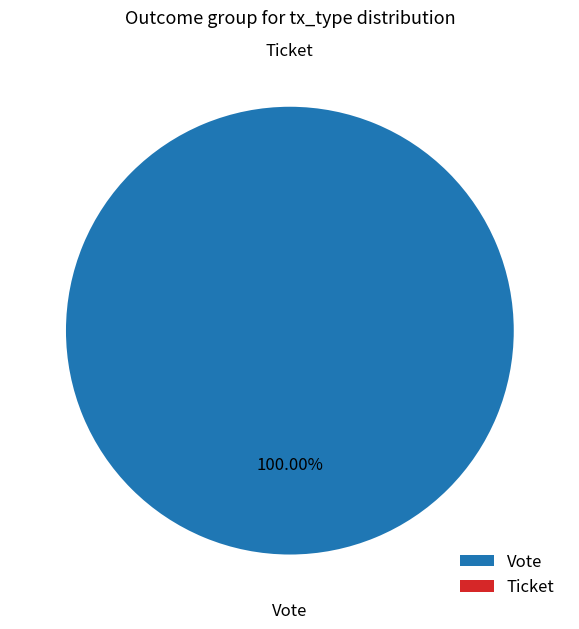

What percentage do Vote and Ticket together represent?

100.0%